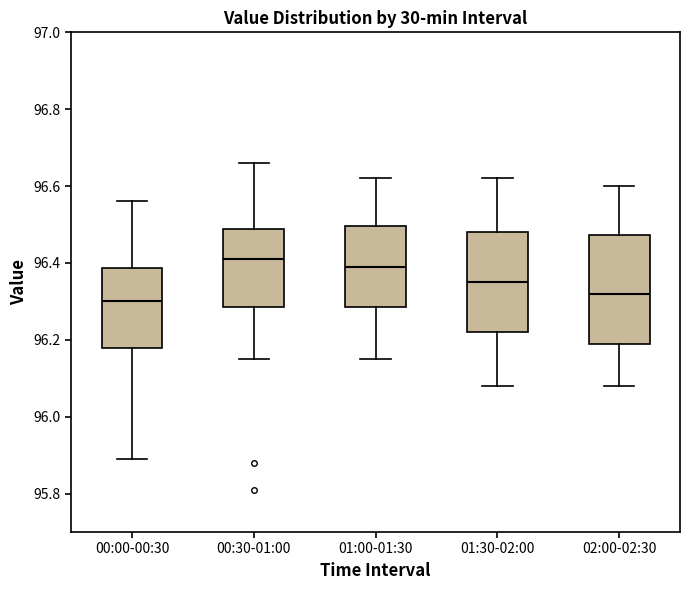

Reading left to right, transcribe this box plot: for each box, give where its median line is, the range the box spans, and where its two whiskers end, as read against the y-axis. The values are not printed on the chart, so give them approximately, as read against the axis.

00:00-00:30: median 96.30, box 96.18 to 96.38, whiskers 95.90 to 96.56
00:30-01:00: median 96.42, box 96.28 to 96.48, whiskers 96.16 to 96.66
01:00-01:30: median 96.40, box 96.28 to 96.50, whiskers 96.16 to 96.62
01:30-02:00: median 96.36, box 96.22 to 96.48, whiskers 96.08 to 96.62
02:00-02:30: median 96.32, box 96.20 to 96.48, whiskers 96.08 to 96.60